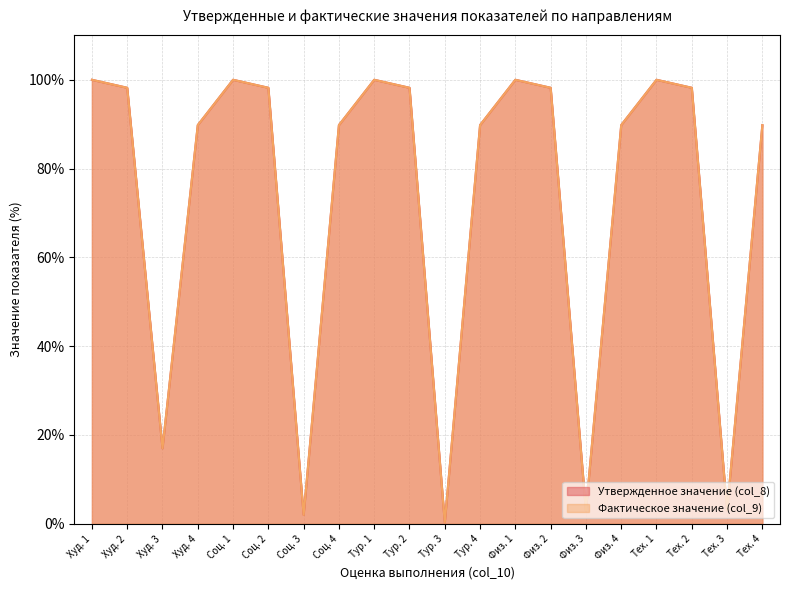

Does the chart display data point markers on the line(s)?

No